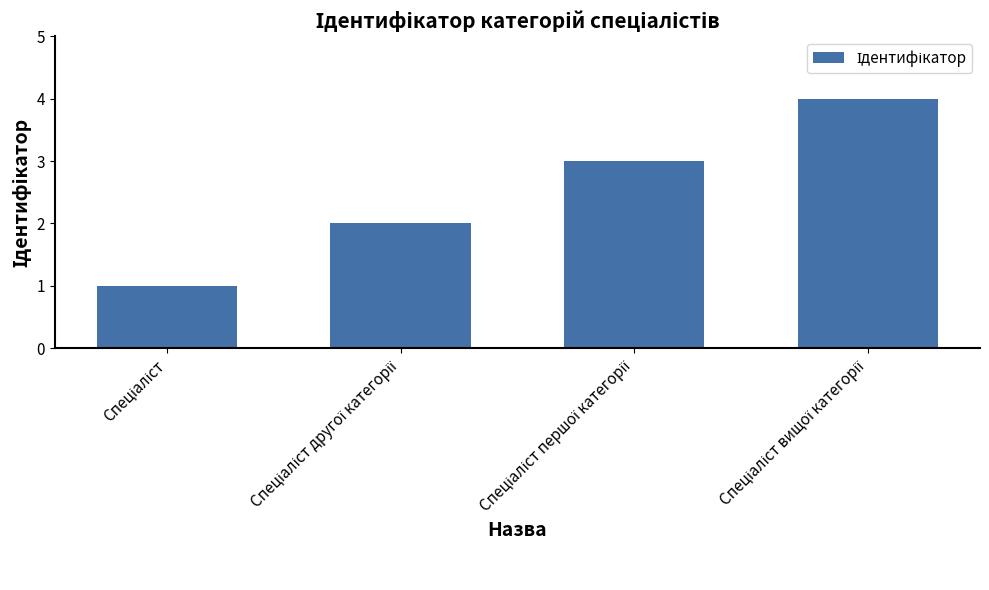

Does the chart contain stacked bars?

No